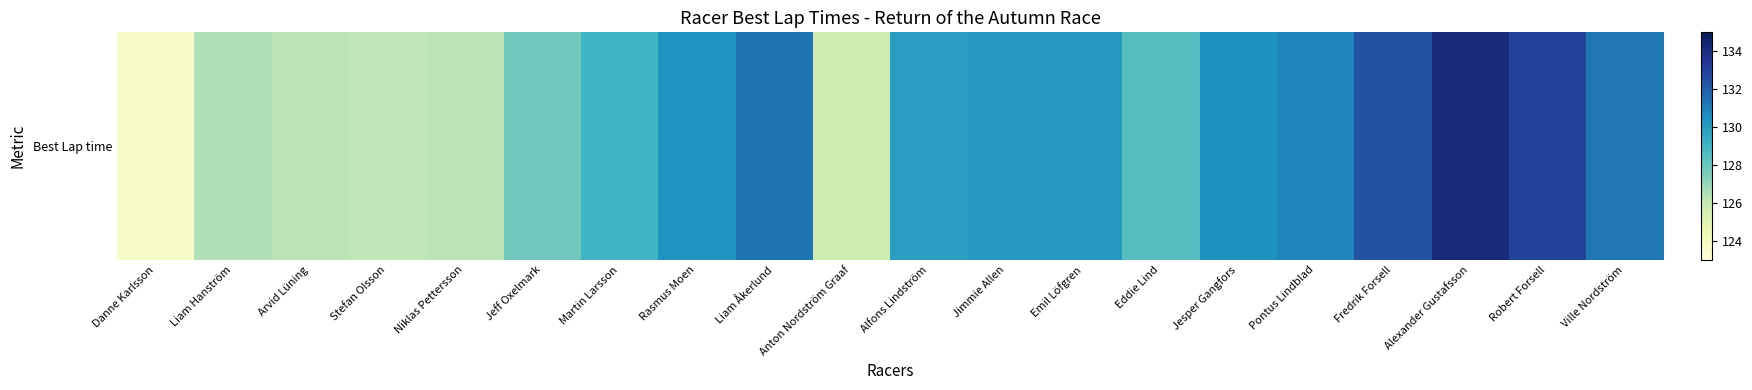

What is the difference between the values at Fredrik Forsell and Stefan Olsson?

6.2